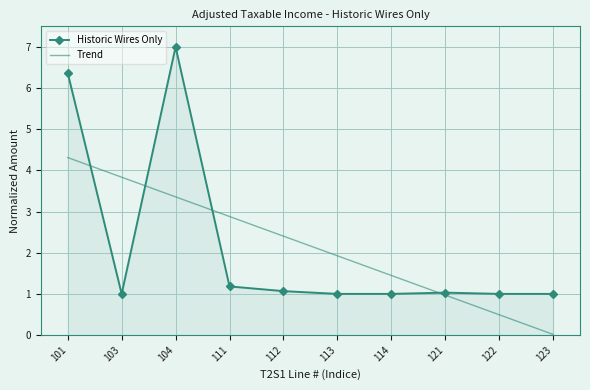

What is the spread (max minus min) of values at 104?

3.6